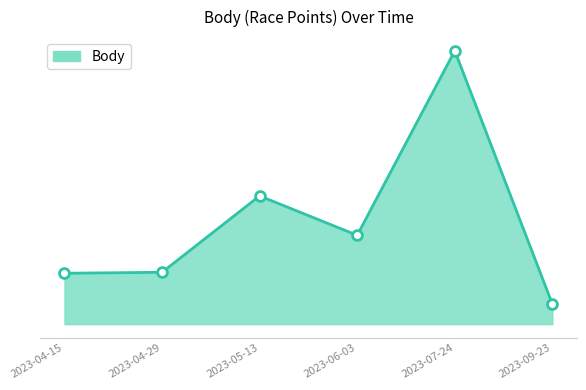

What is the ratio of the value at 2023-09-23 to the value at 2023-05-13?

0.2